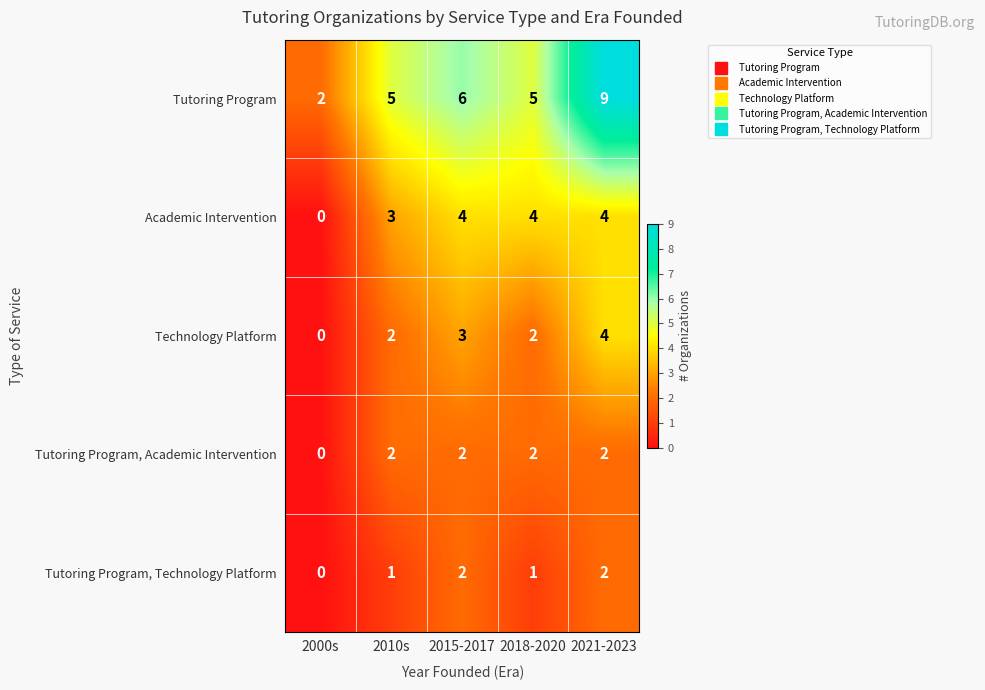

The value of Tutoring Program, Academic Intervention at 2000s is 0. True or false?

True